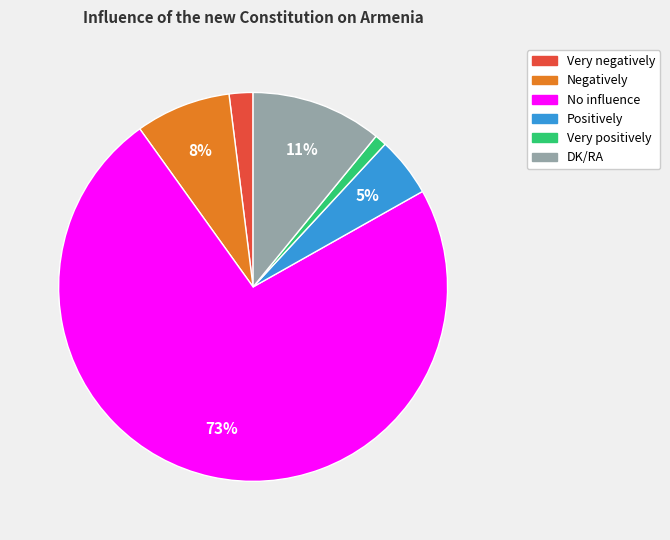

Do No influence and Negatively together represent more than half of the pie?

Yes